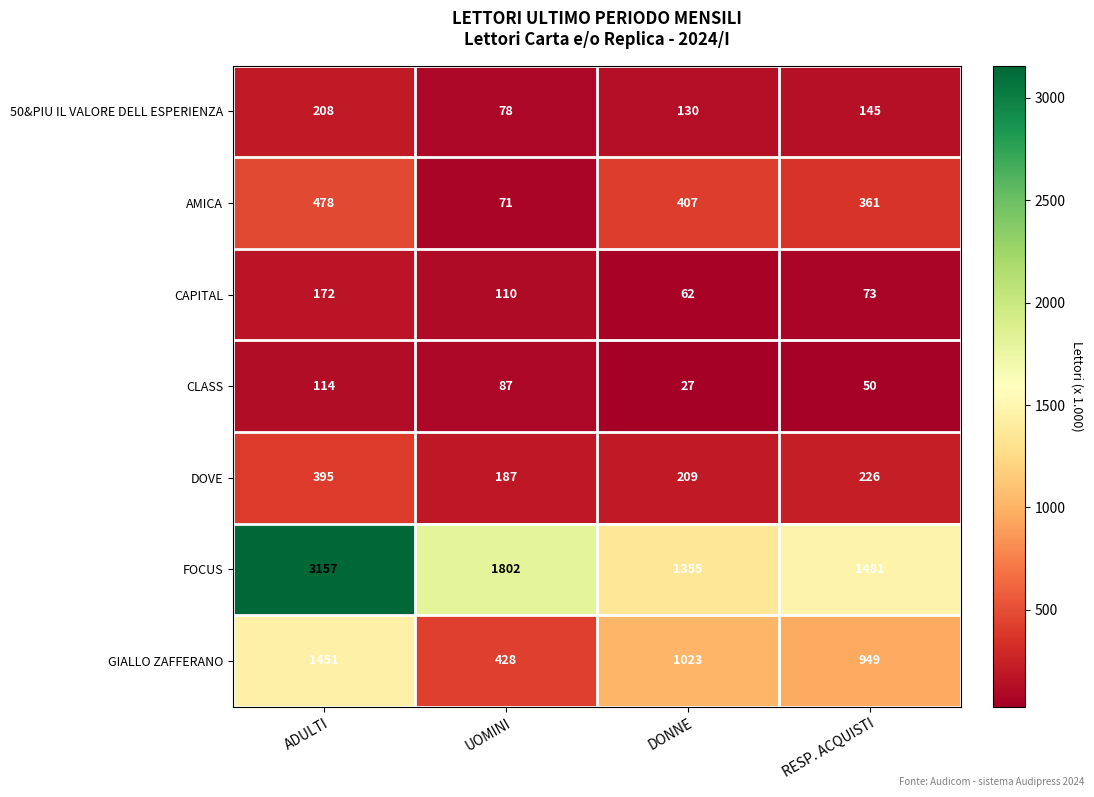

What is the total value across all series at UOMINI?

2763